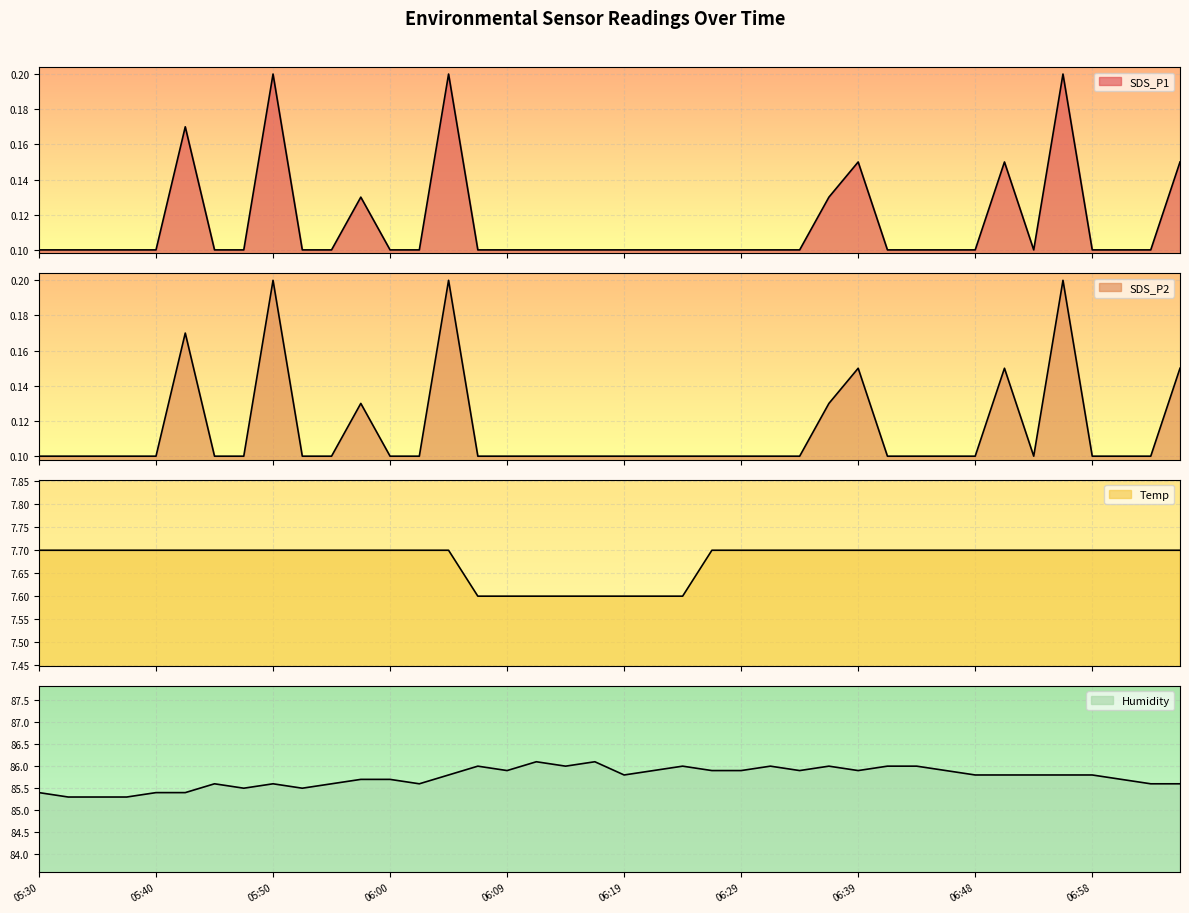

Rank the series by their maximum value, from highest to lowest.

Humidity, Temp, SDS_P1, SDS_P2